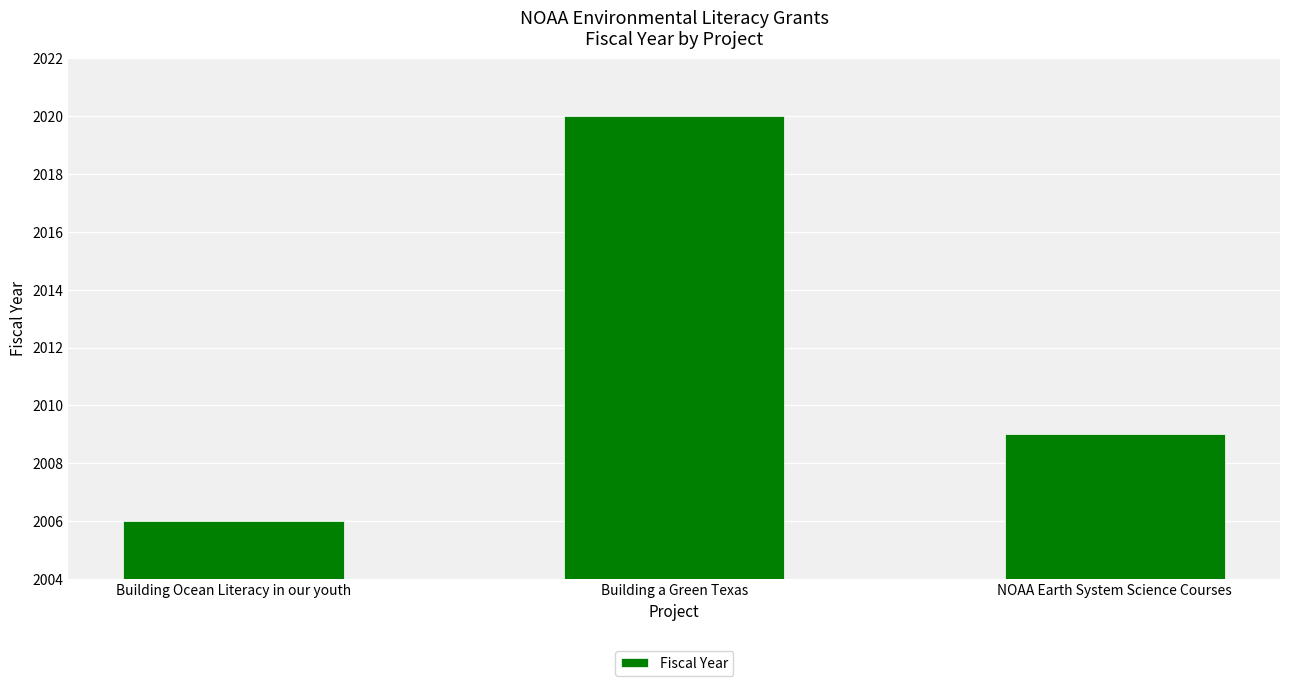

What is the change in value from Building a Green Texas to NOAA Earth System Science Courses?

-11